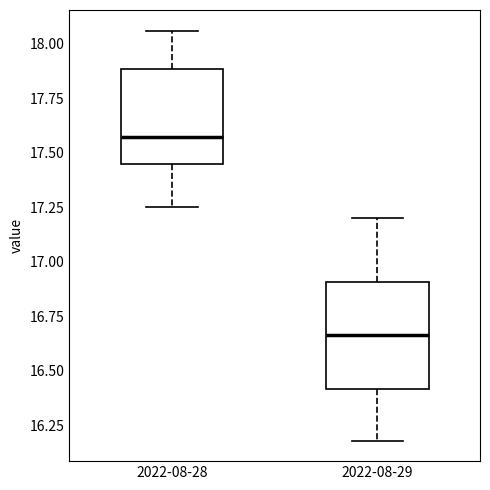

Which box's median line is the highest?

2022-08-28